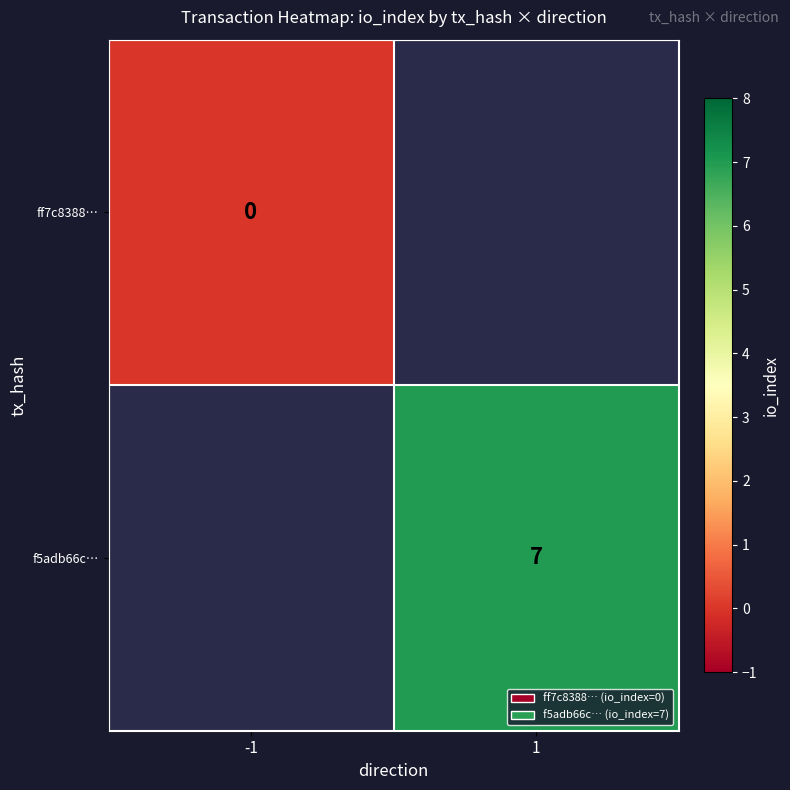

True or false: f5adb66c… has a value of 7 at 1.

True